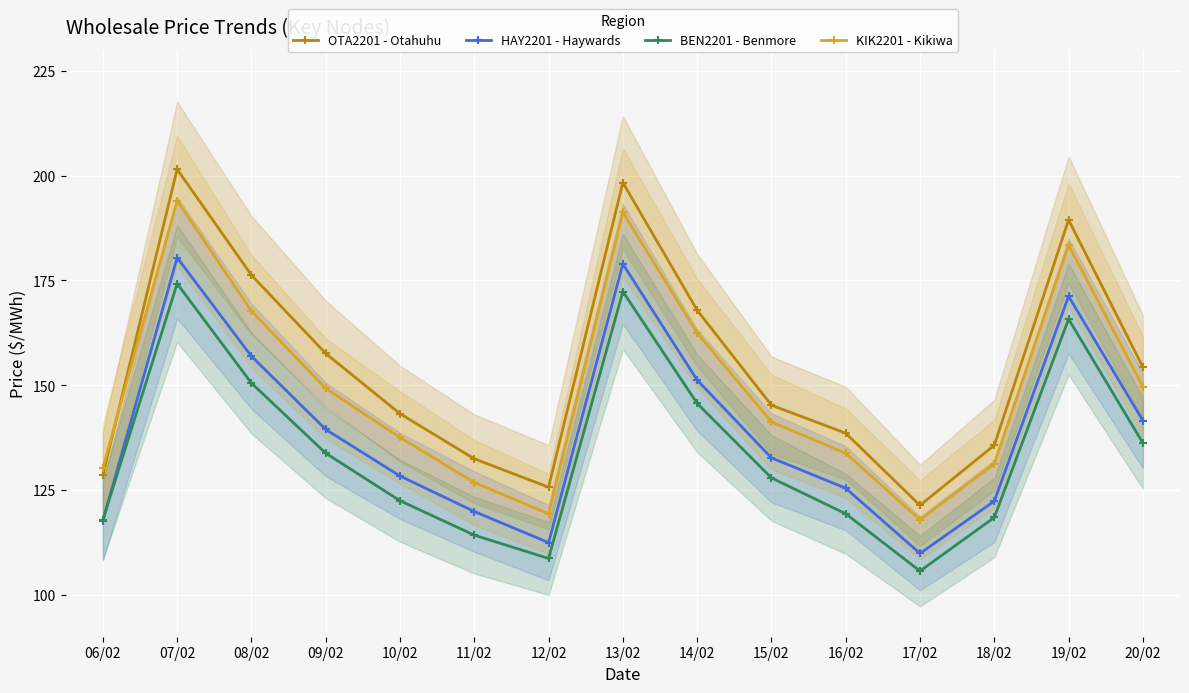

At which category is the sum across all series the highest?

07/02